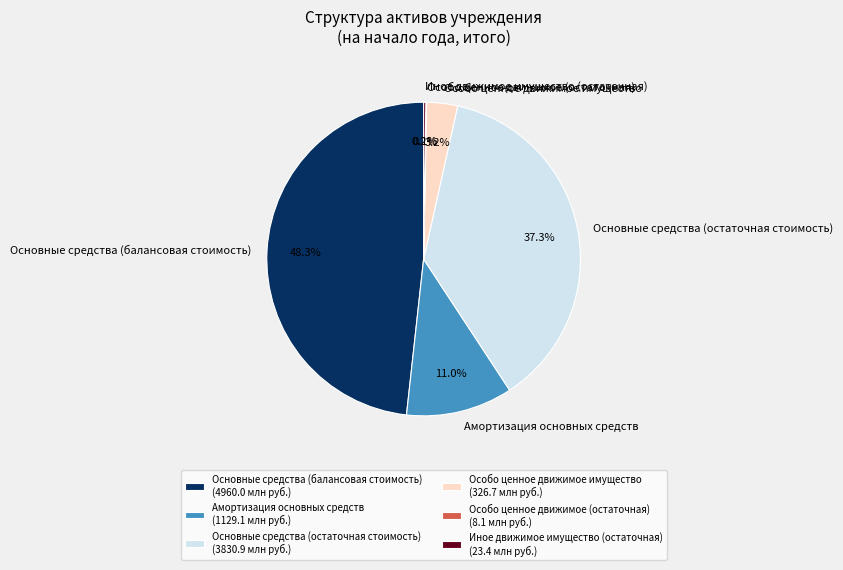

Does any single category account for the majority?

No